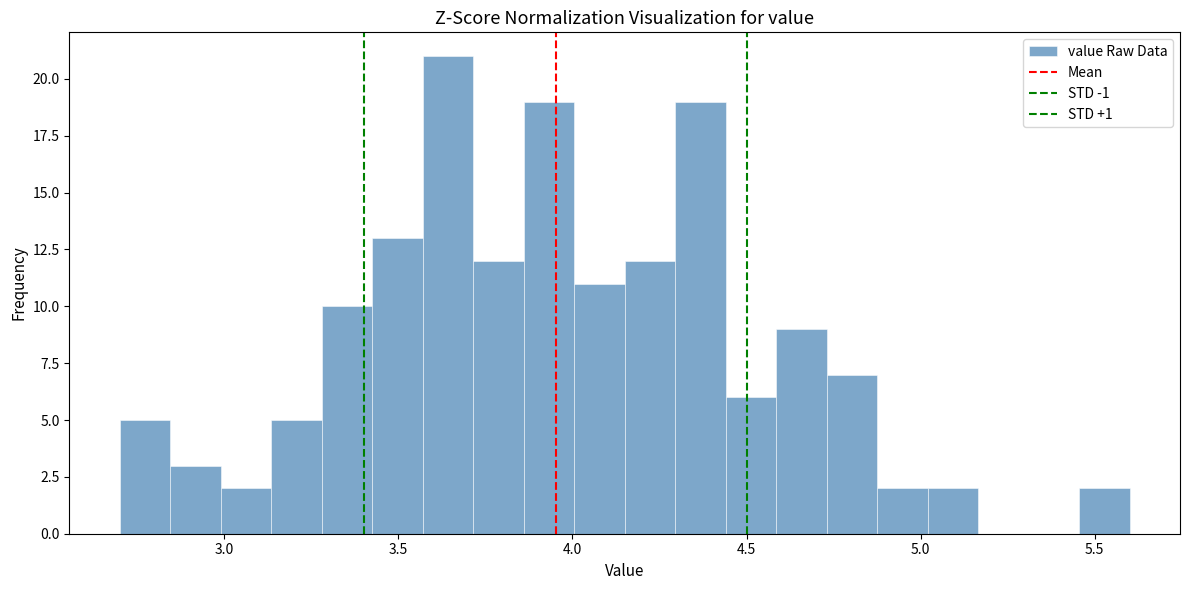

Read against the x-axis, roughly where is the centre of the tallest bar?

3.65